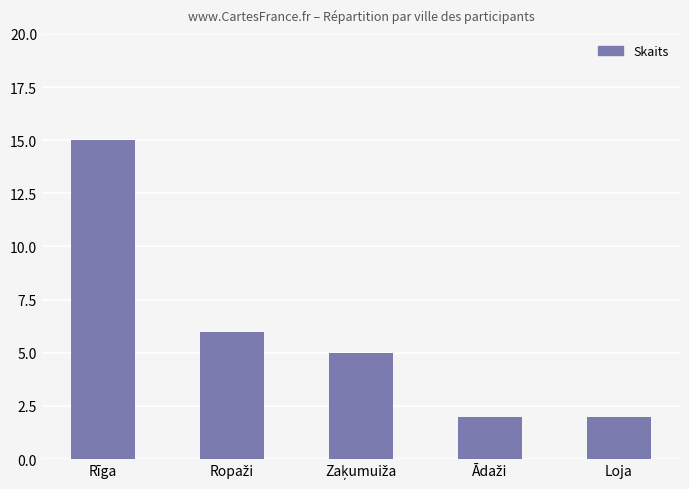

The chart shows a value of 1 at Loja. True or false?

False